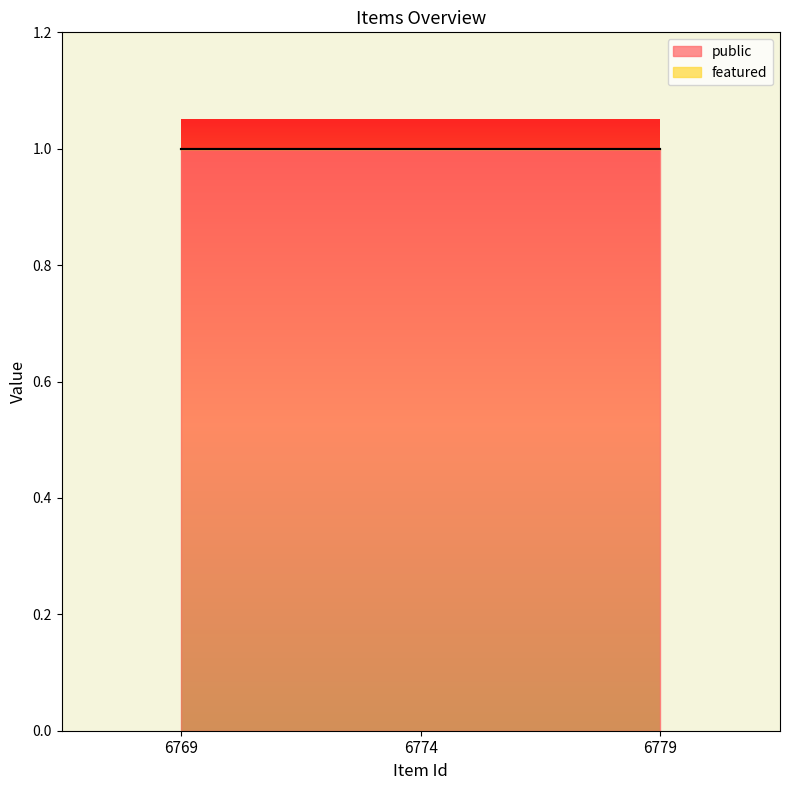

What is the difference between the highest and lowest values at 6774?

1